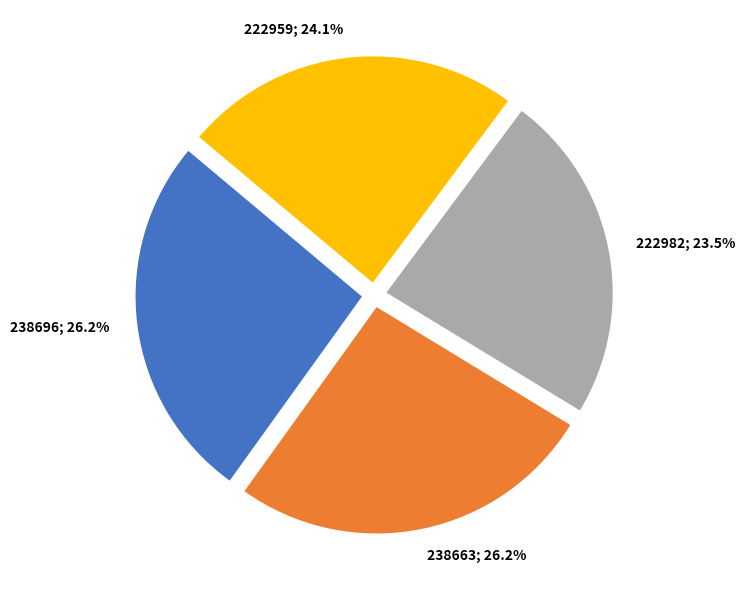

Is there any slice that represents more than half of the pie?

No